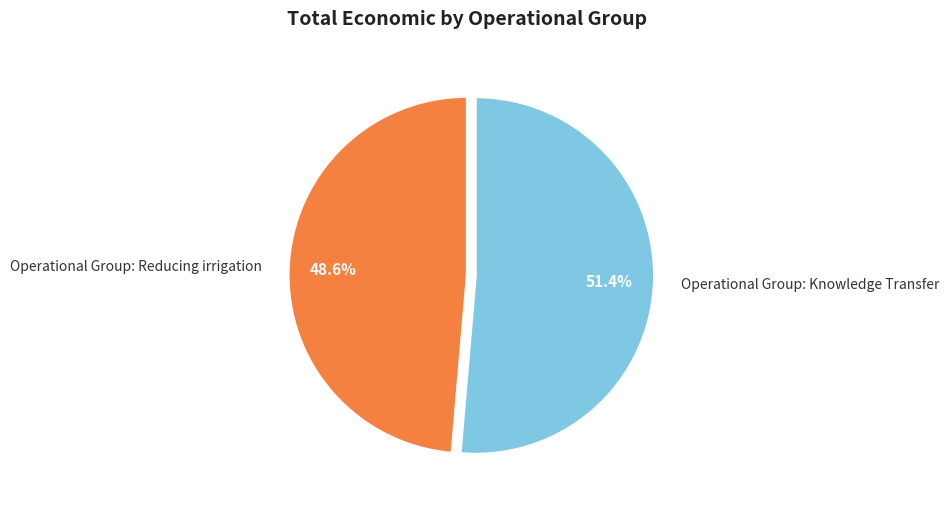

To the nearest percent, what percentage of the pie is Operational Group: Knowledge Transfer?

51%